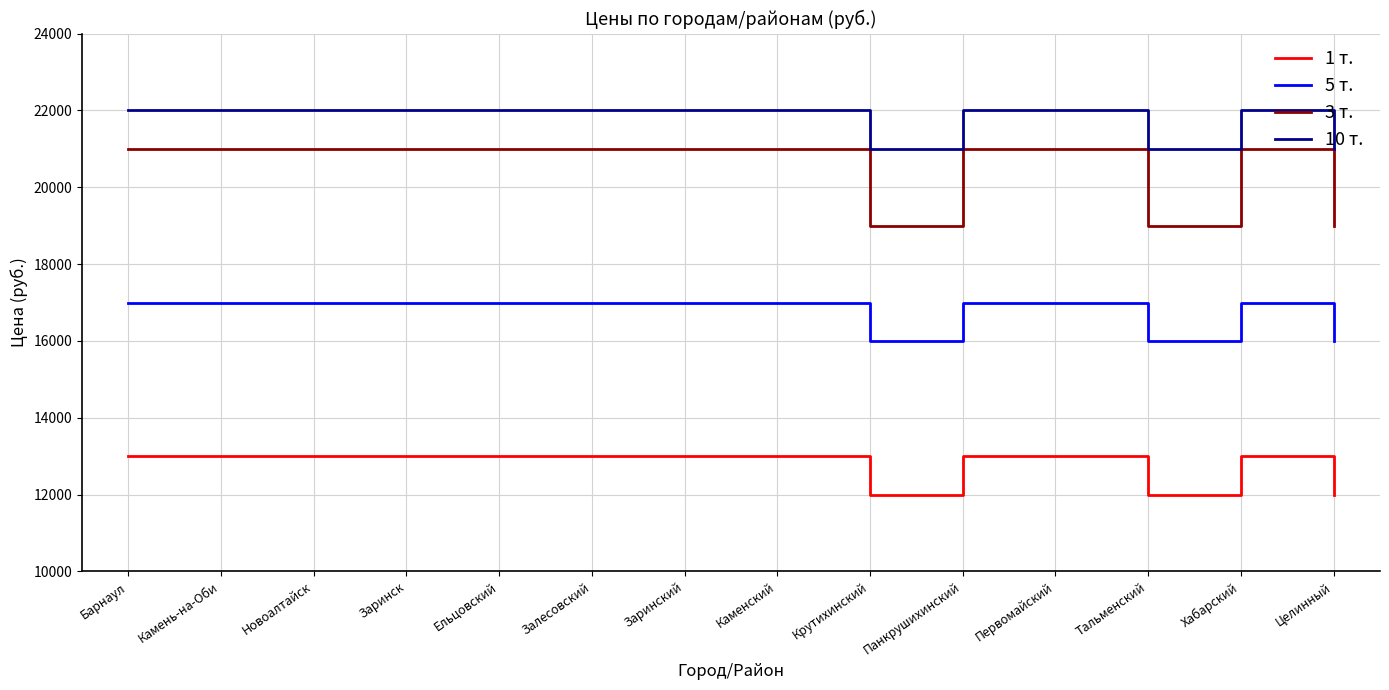

What are all the series names shown in the legend?

1 т., 5 т., 3 т., 10 т.